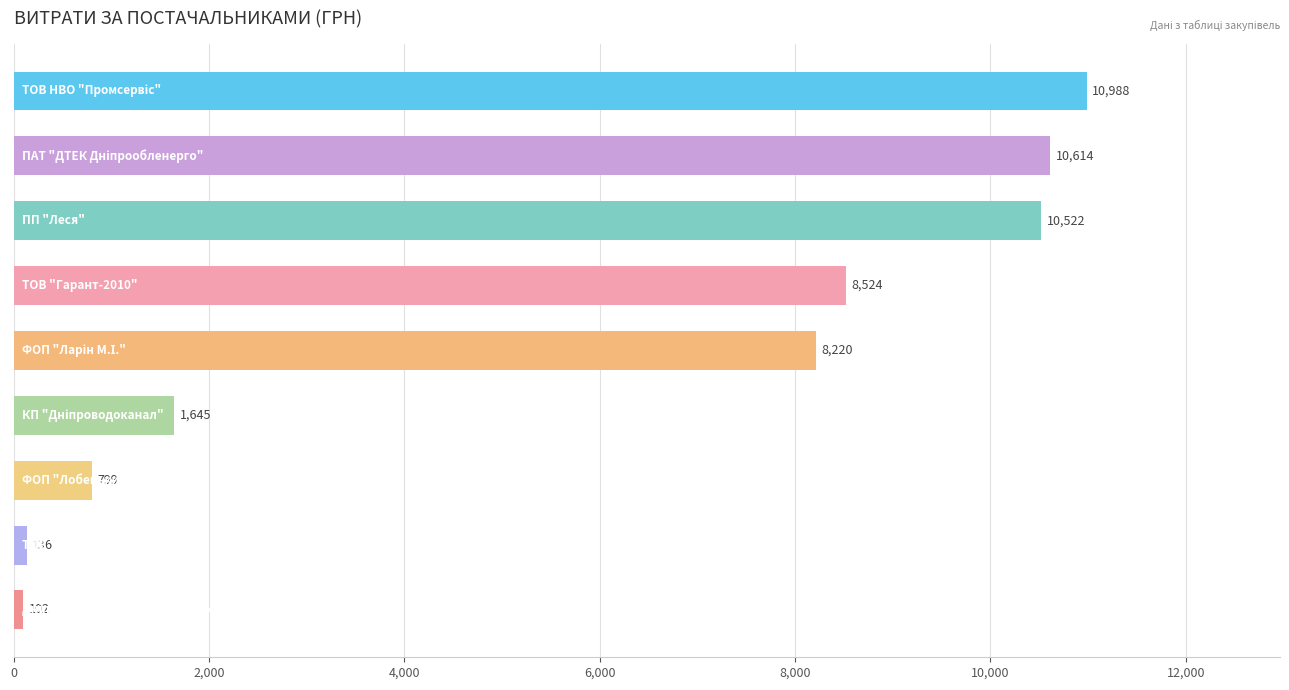

What is the minimum value shown in the chart?

102.0